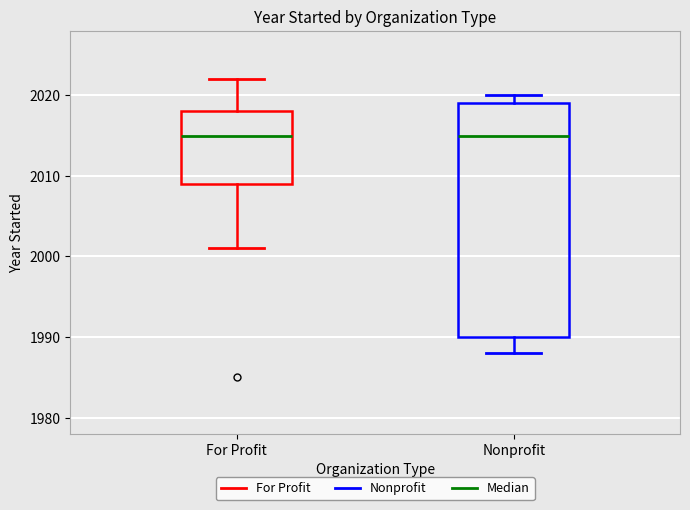

Reading left to right, read every box against the y-axis: the position of its median line, the range the box covers, and the ends of its whiskers. The values are not printed on the chart, so give them approximately, as read against the axis.

For Profit: median 2015, box 2009 to 2018, whiskers 2001 to 2022
Nonprofit: median 2015, box 1990 to 2019, whiskers 1988 to 2020